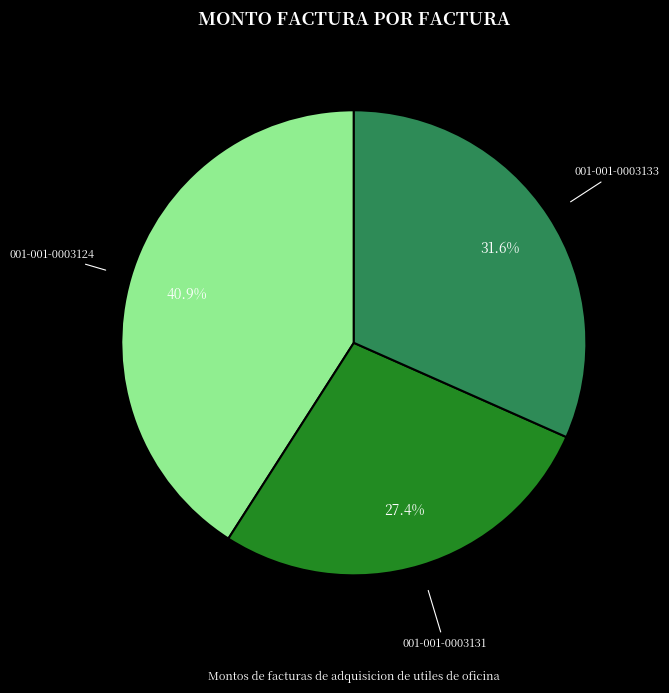

To the nearest percent, what is the difference between the largest and smallest slice percentages?

14%